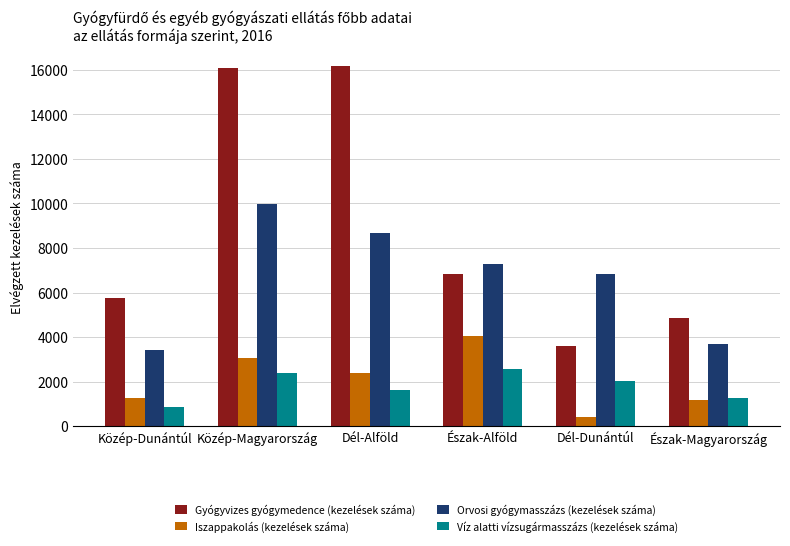

Which series changed the most between Közép-Magyarország and Észak-Magyarország?

Gyógyvizes gyógymedence (kezelések száma)